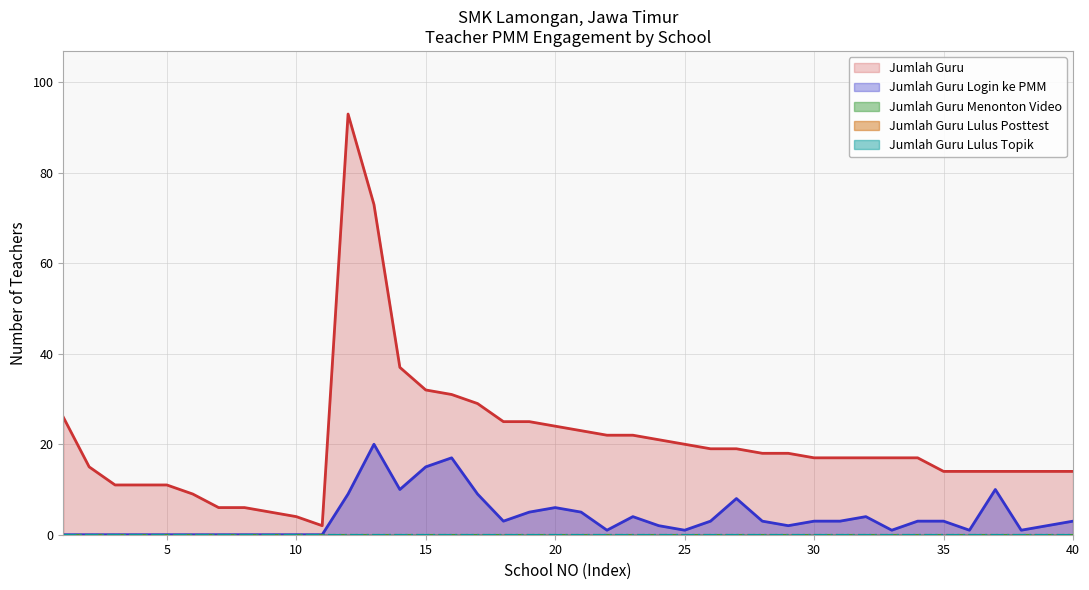

What are all the series names shown in the legend?

Jumlah Guru, Jumlah Guru Login ke PMM, Jumlah Guru Menonton Video, Jumlah Guru Lulus Posttest, Jumlah Guru Lulus Topik